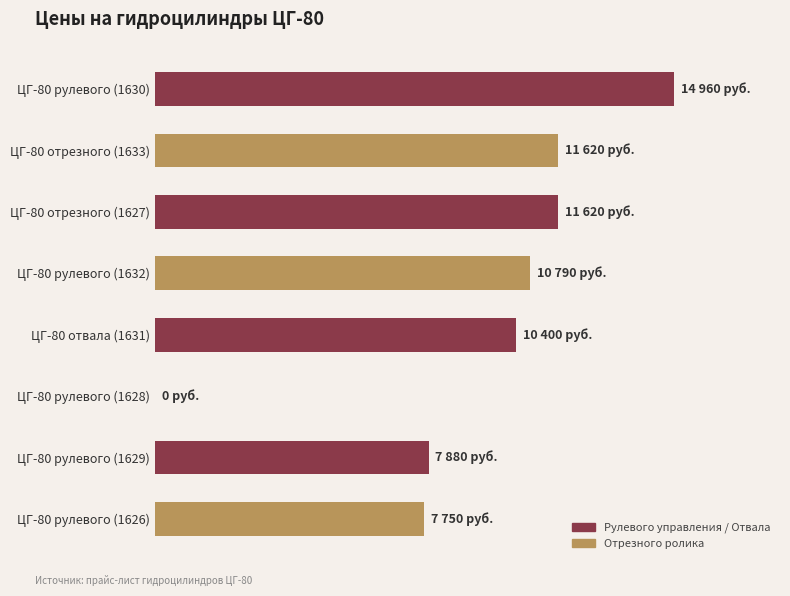

What is the difference between the maximum and minimum values?

14960